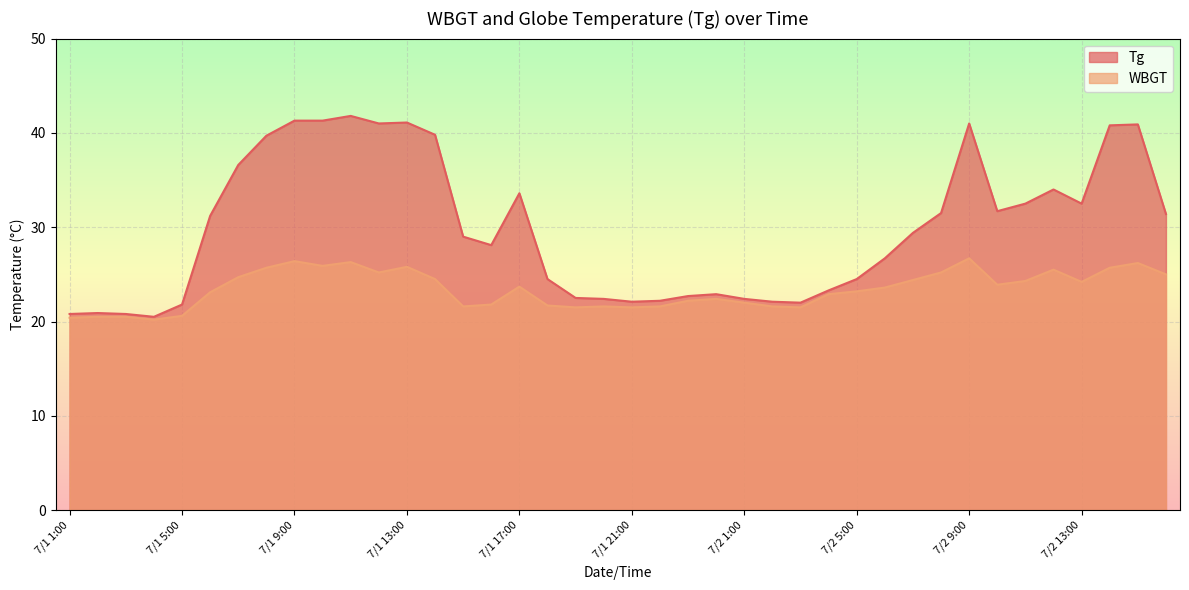

How many values in the WBGT series are below 23?

18